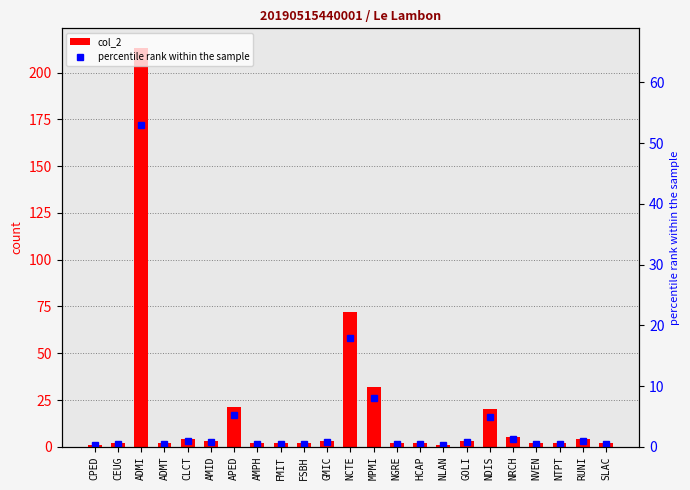

What are all the series names shown in the legend?

col_2, percentile rank within the sample